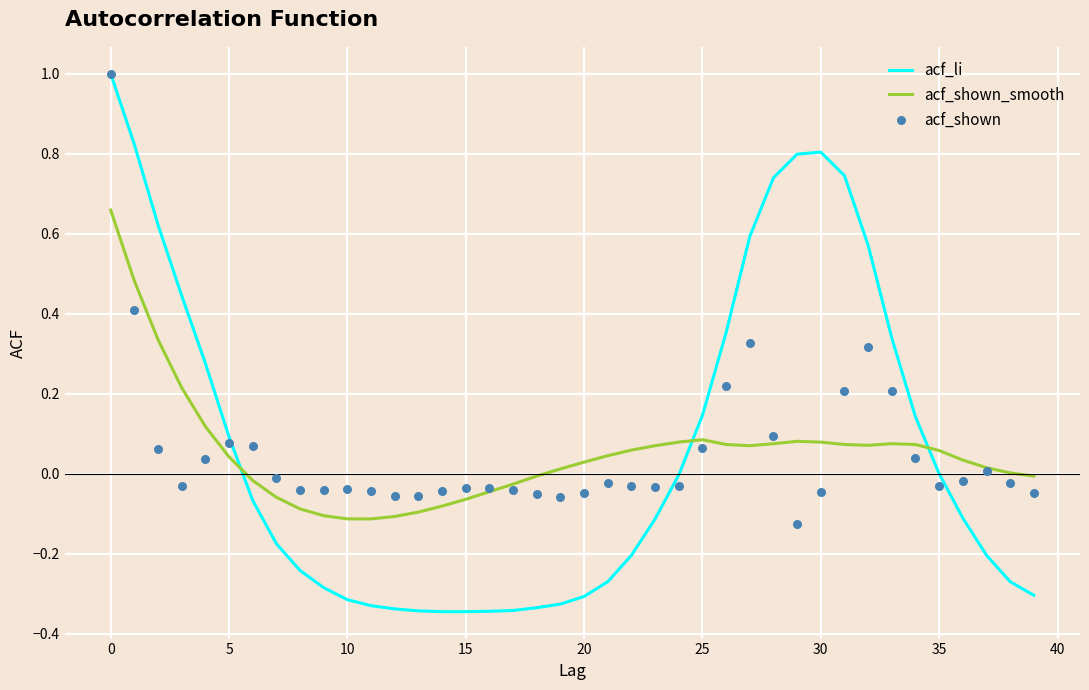

What are all the series names shown in the legend?

acf_li, acf_shown_smooth, acf_shown